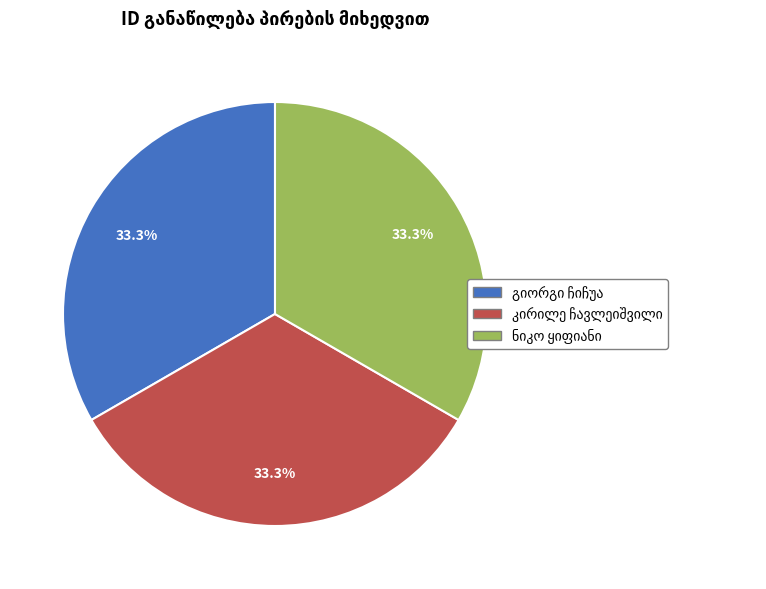

Count the number of slices in the pie.

3